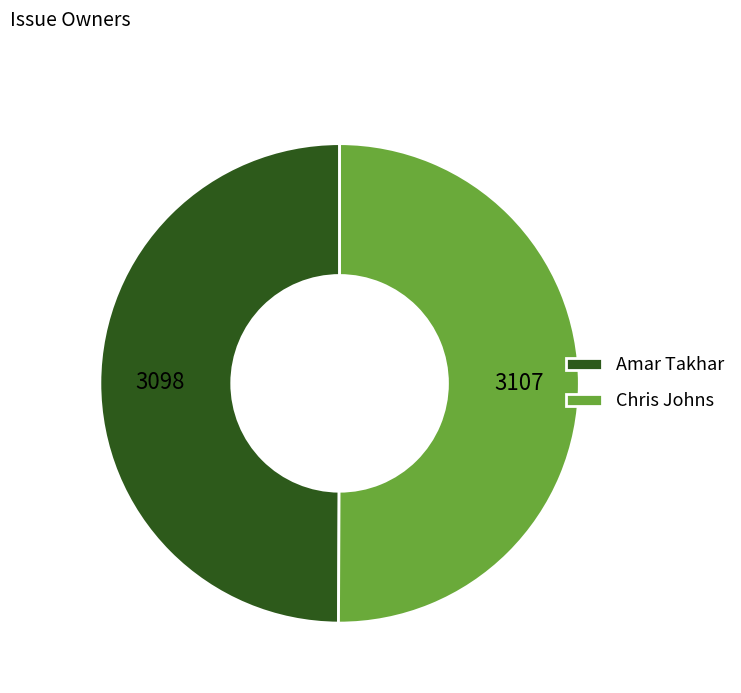

Approximately how many times larger is the value at Chris Johns compared to Amar Takhar?

1.0